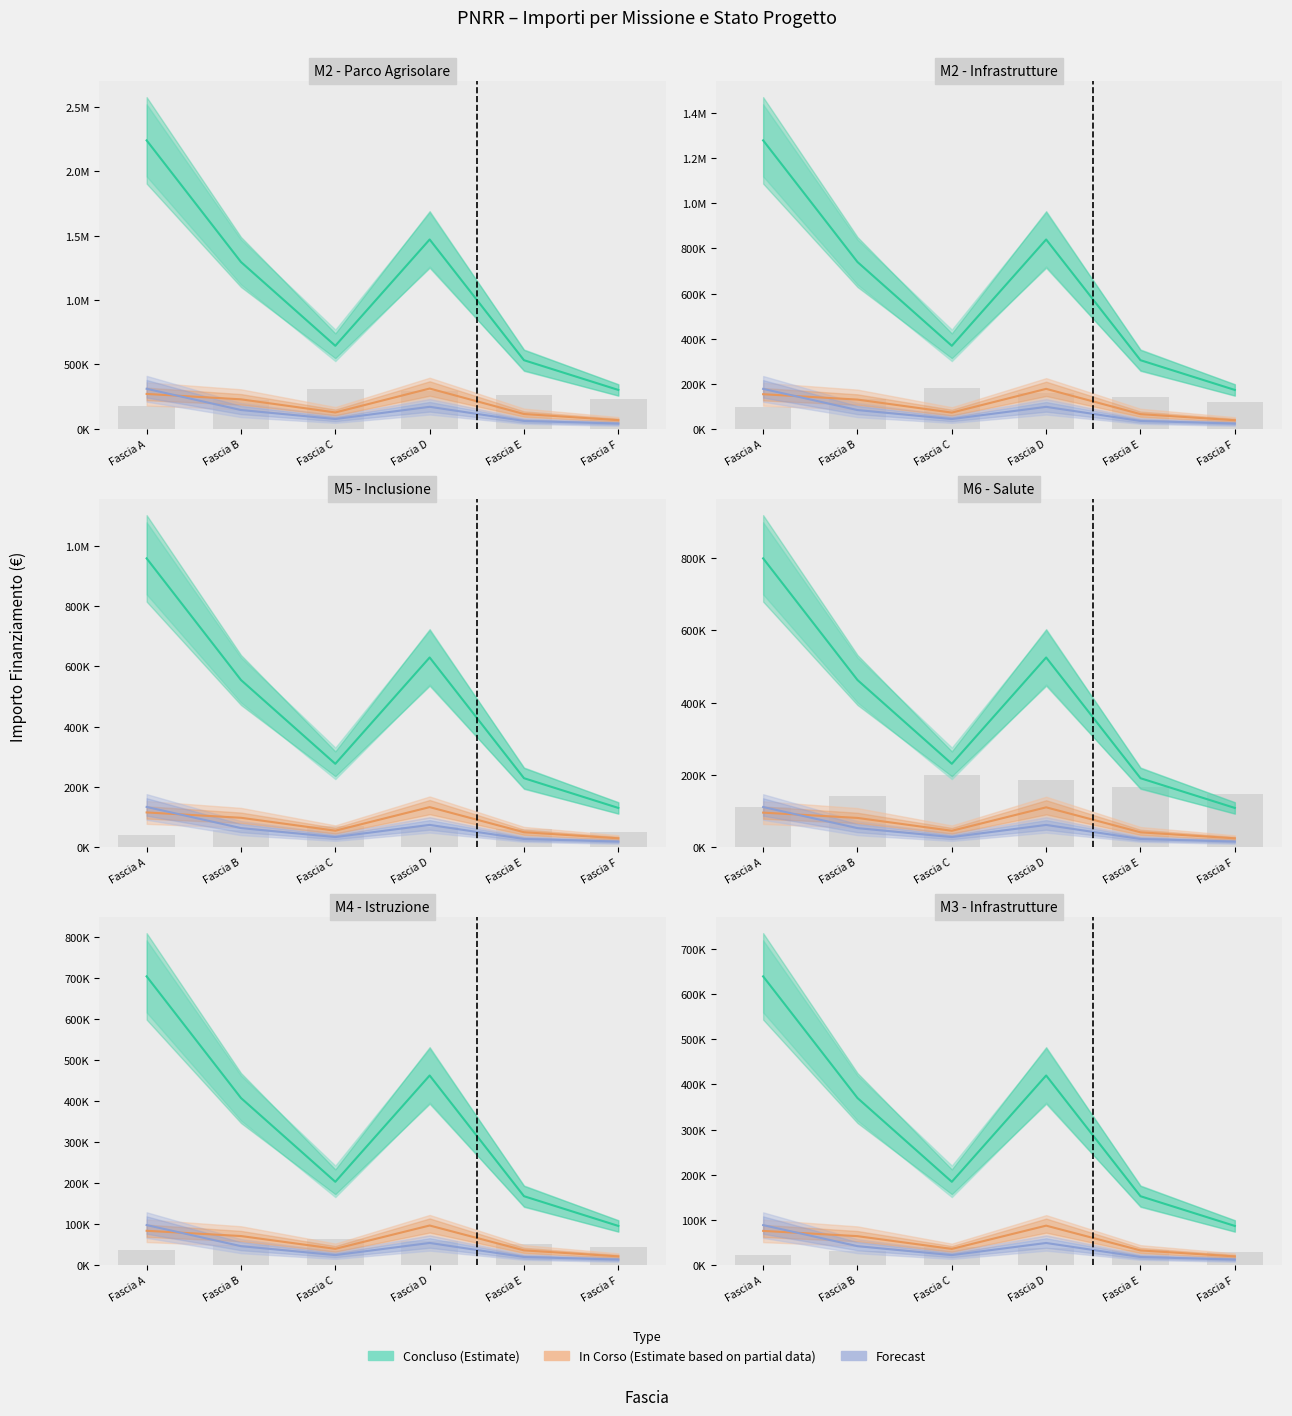

Which series changed the most between Fascia B and Fascia C?

Concluso (Estimate)